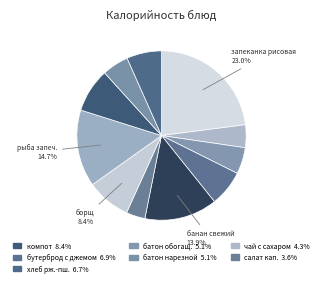

Is there a majority slice in this chart?

No